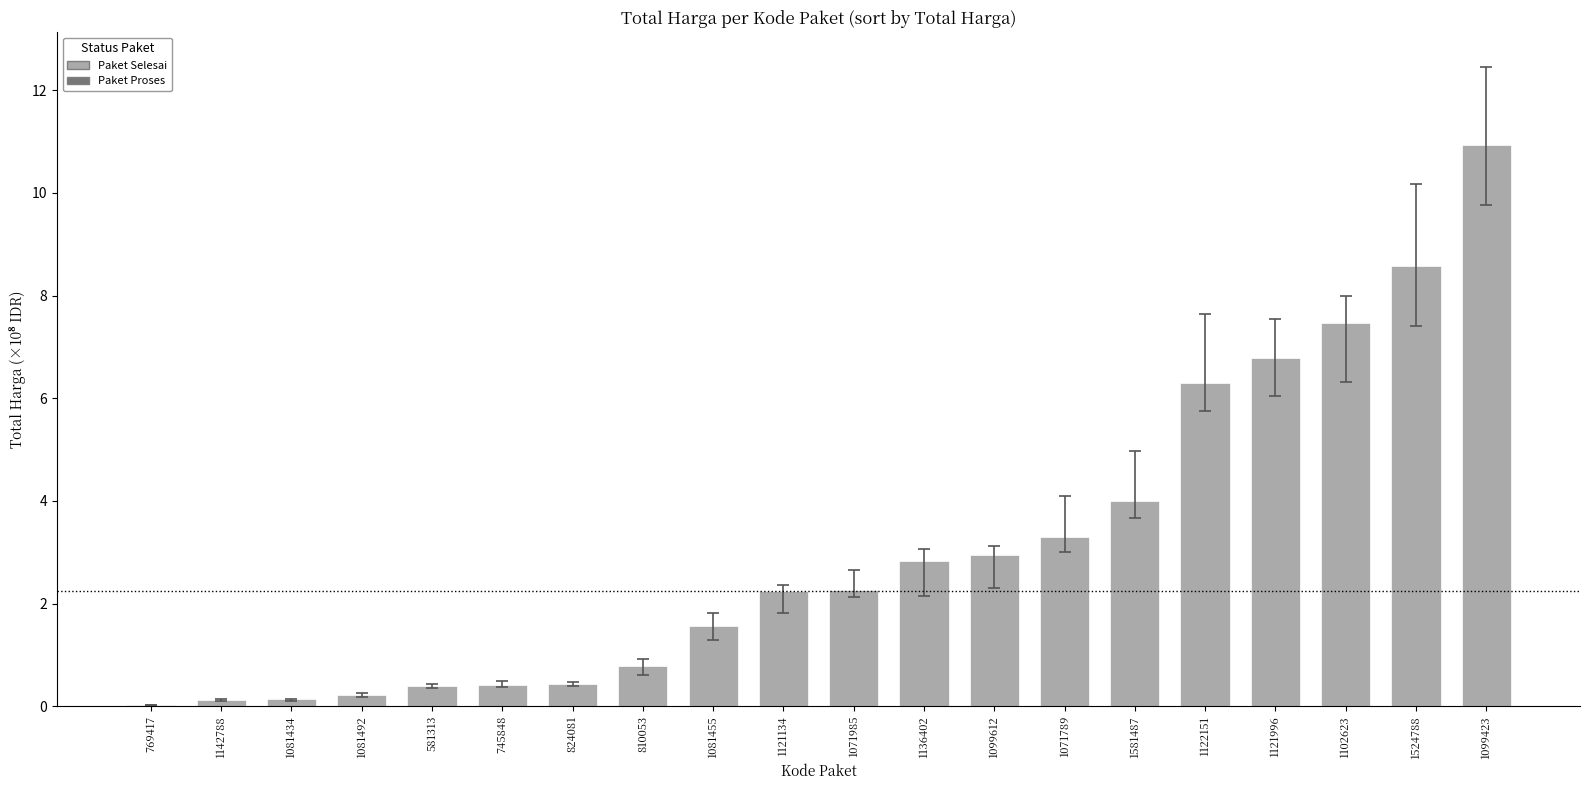

How many data points does each series have?

20